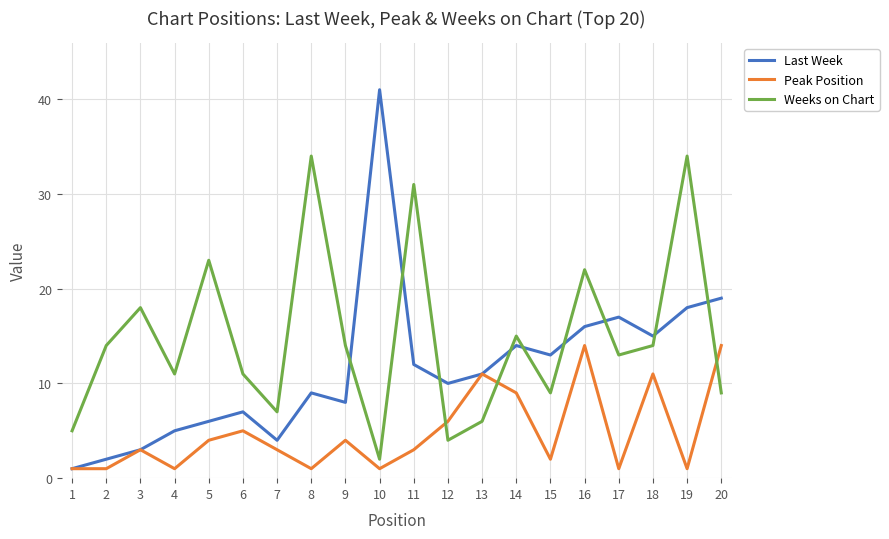

Which series has the largest total across all categories?

Weeks on Chart